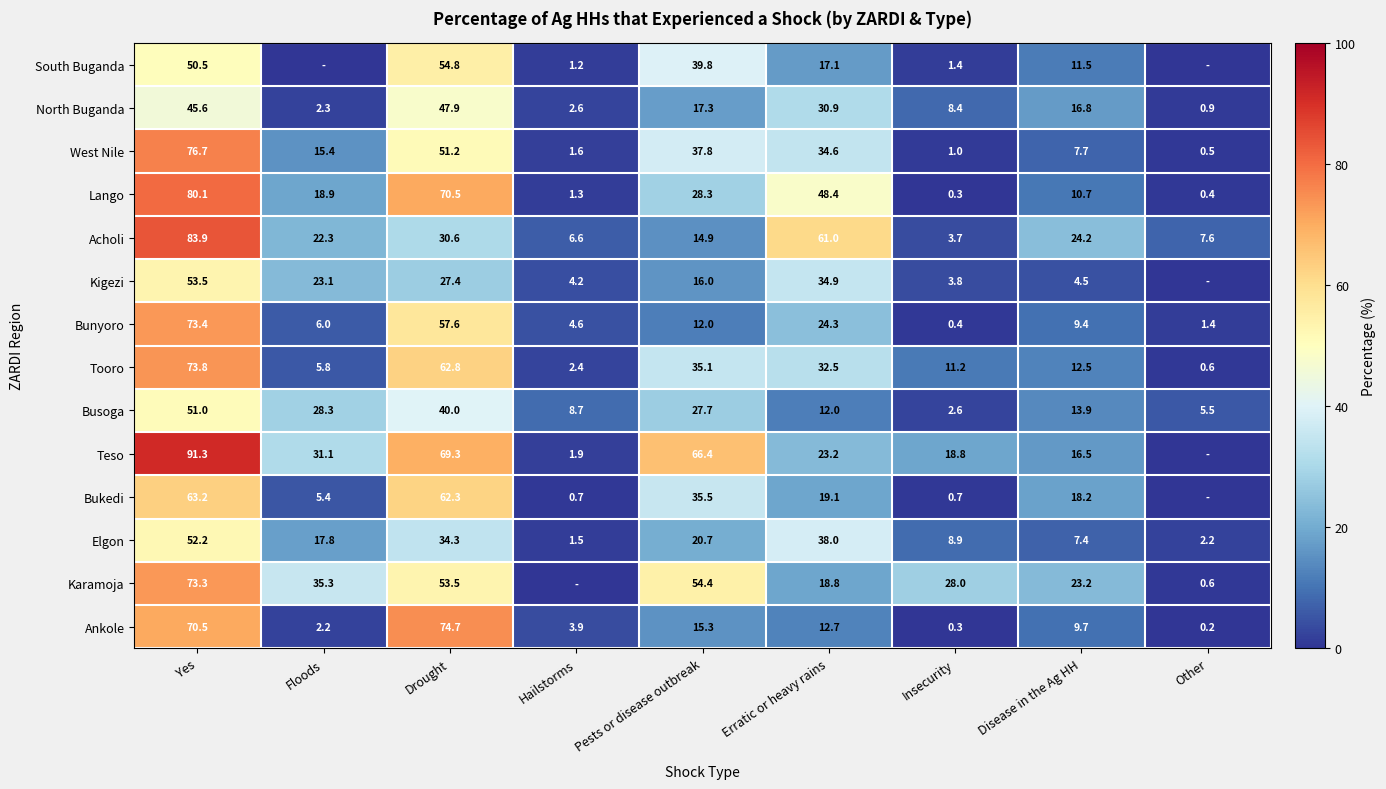

Where is Bunyoro nearest to the value 36?

Erratic or heavy rains